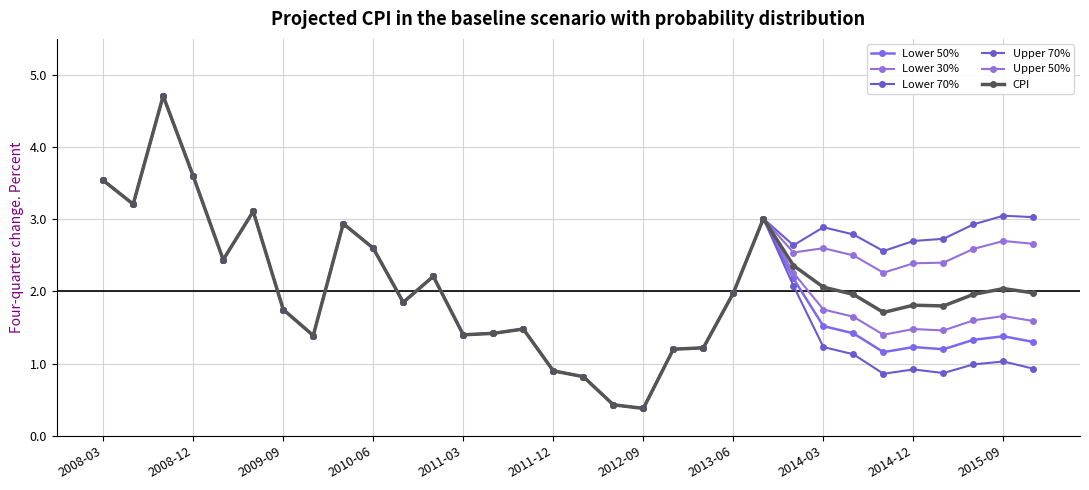

Is this an area chart (filled region under the line)?

No